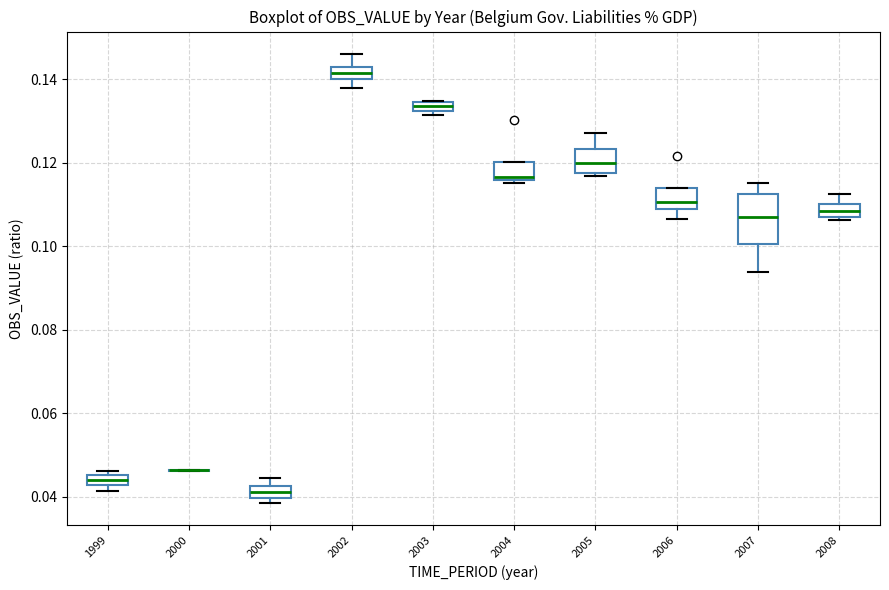

Where is the lower edge of the box at x = 2004 on the y-axis? The values are not printed on the chart, so give them approximately, as read against the axis.

0.116